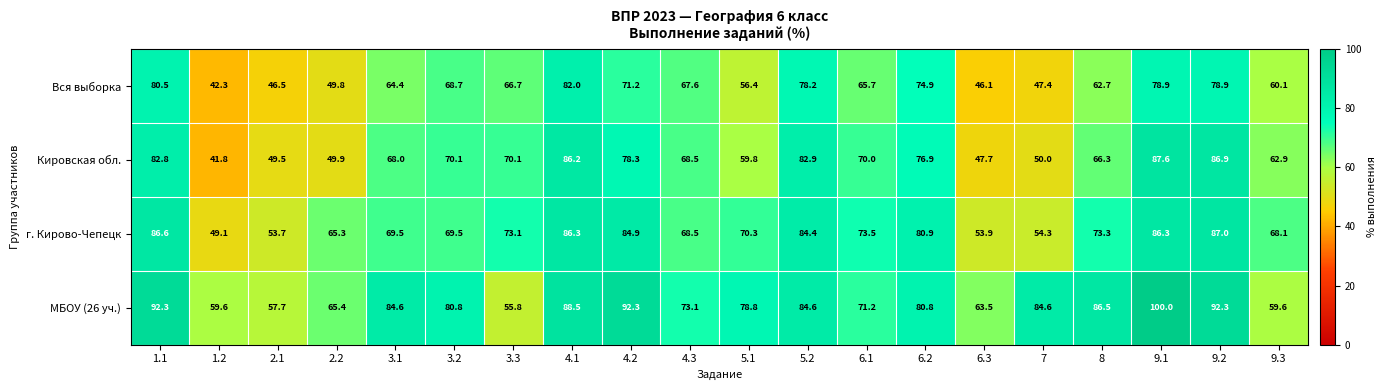

Which series has the widest spread of values?

Кировская обл.